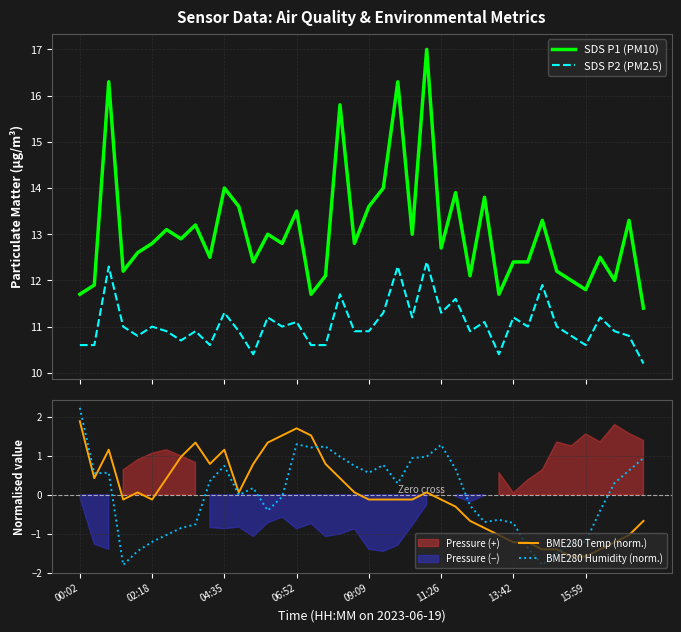

What is the lowest value of the SDS P2 (PM2.5) series?

10.2